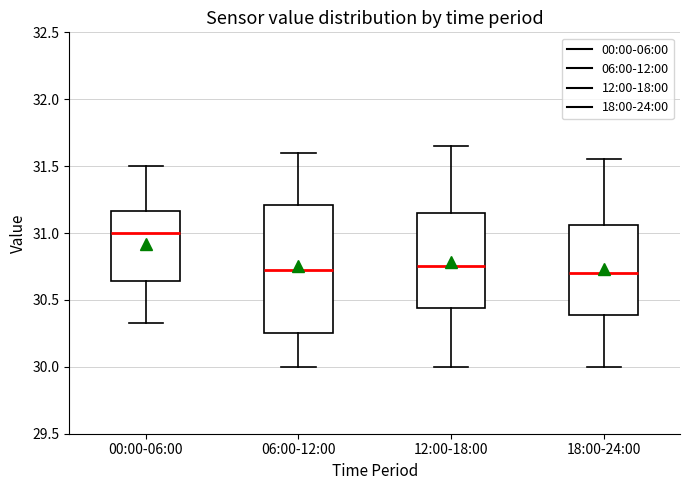

Which box is the tallest, from its lower edge to its upper edge?

06:00-12:00